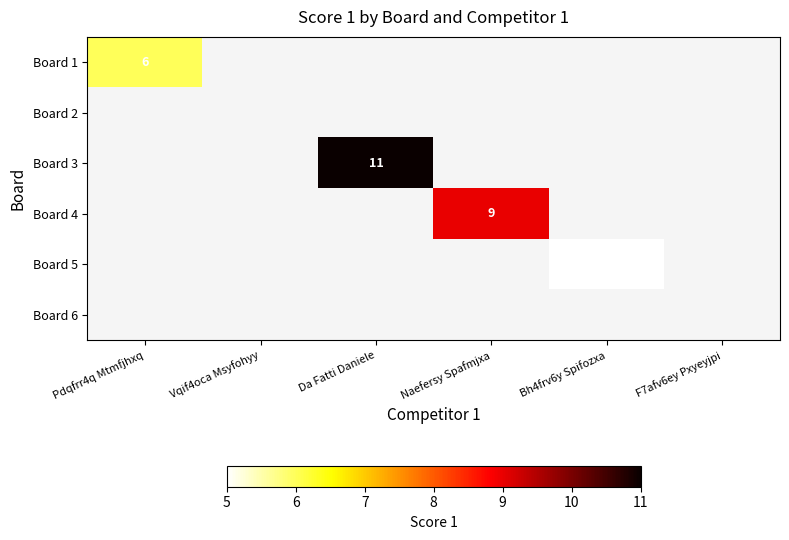

What is the minimum value shown in the chart?

5.0